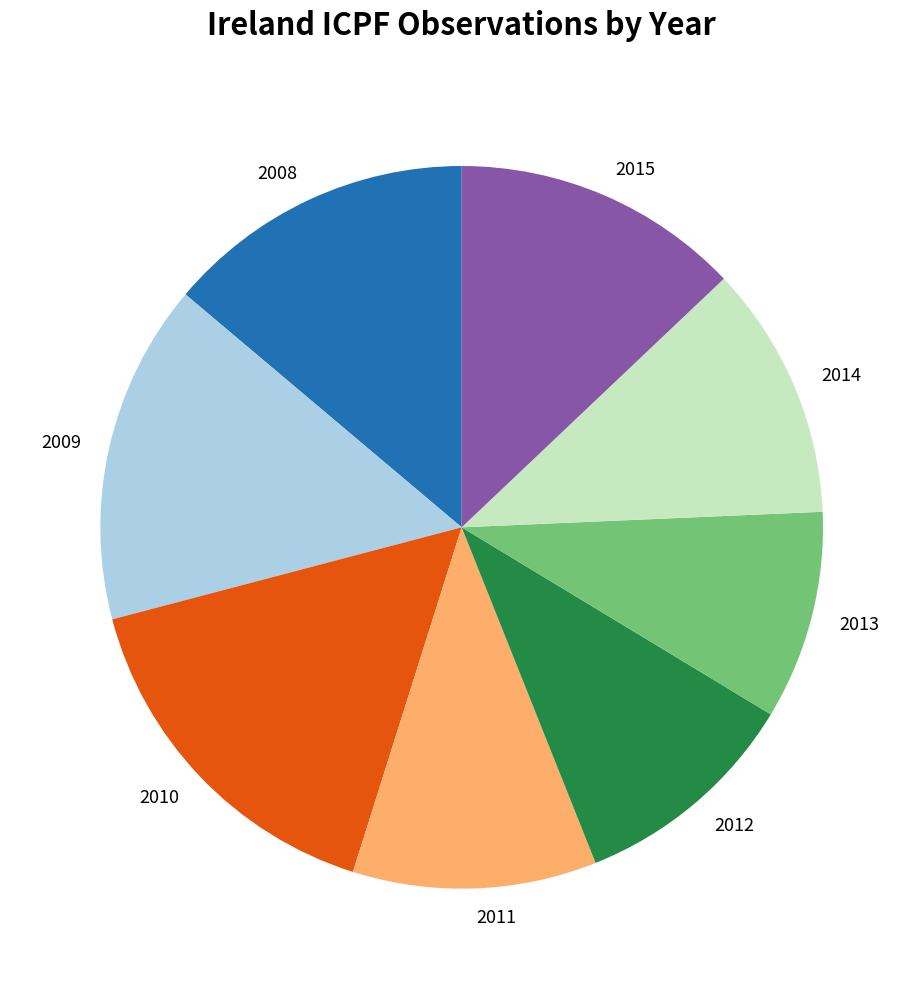

True or false: 2010 accounts for 7% of the total.

False